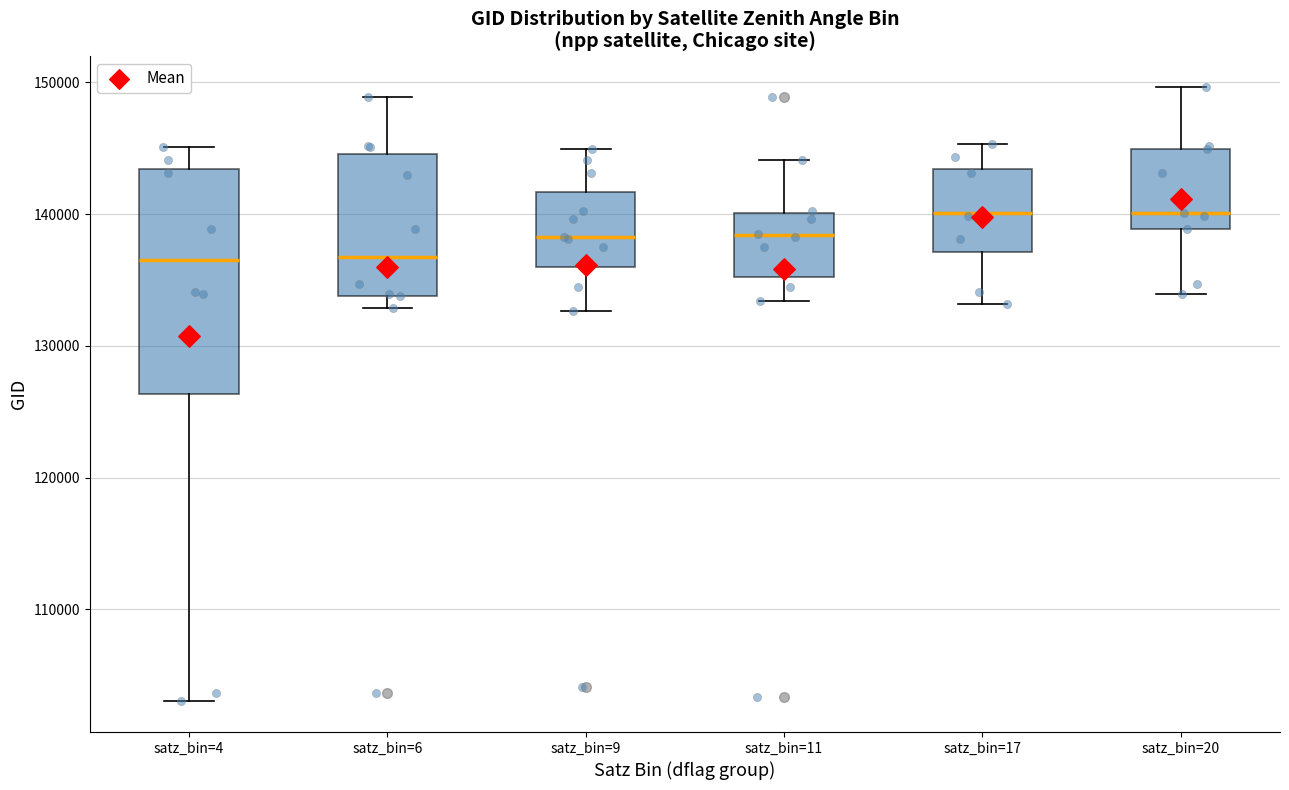

Reading left to right, read every box against the y-axis: the position of its median line, the range the box covers, and the ends of its whiskers. The values are not printed on the chart, so give them approximately, as read against the axis.

satz_bin=4: median 136000, box 126000 to 143000, whiskers 103000 to 145000
satz_bin=6: median 137000, box 134000 to 145000, whiskers 133000 to 149000
satz_bin=9: median 138000, box 136000 to 142000, whiskers 133000 to 145000
satz_bin=11: median 138000, box 135000 to 140000, whiskers 133000 to 144000
satz_bin=17: median 140000, box 137000 to 143000, whiskers 133000 to 145000
satz_bin=20: median 140000, box 139000 to 145000, whiskers 134000 to 150000